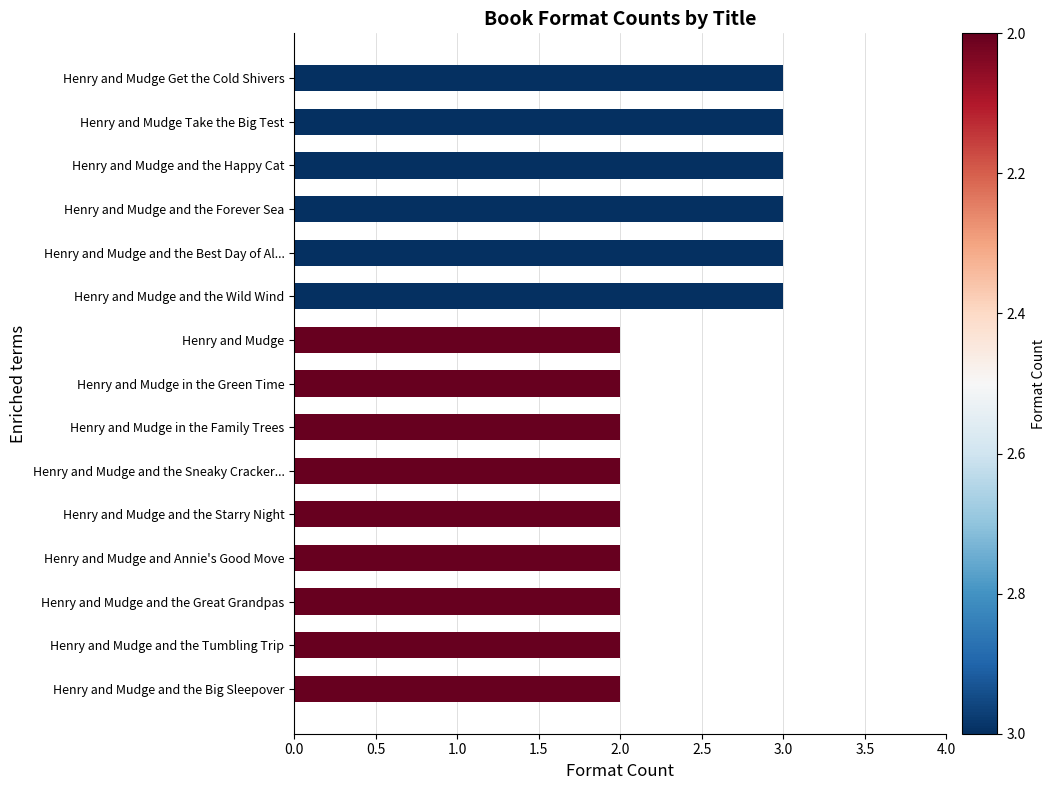

What is the difference between the second highest and minimum values?

1